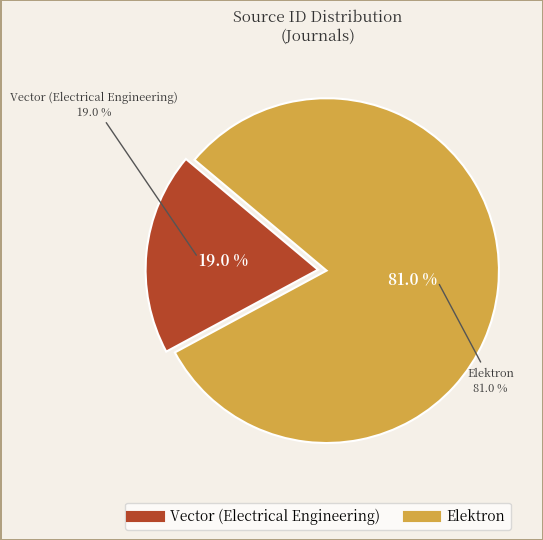

To the nearest percent, what portion does Vector (Electrical Engineering) represent?

19%